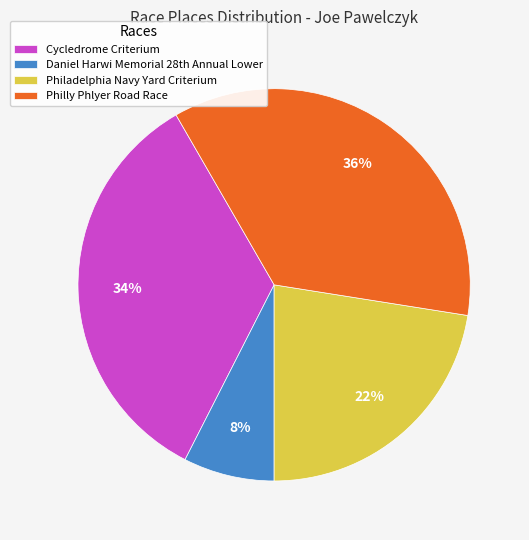

Is the sum of Philly Phlyer Road Race and Philadelphia Navy Yard Criterium greater than half?

Yes